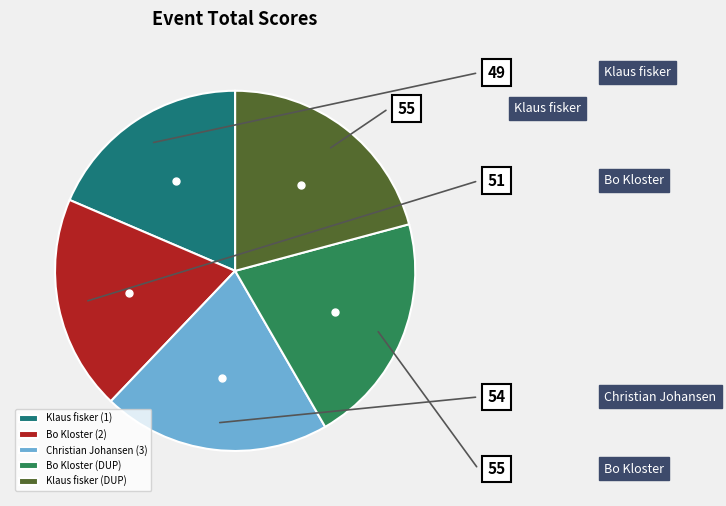

Does any single category account for the majority?

No